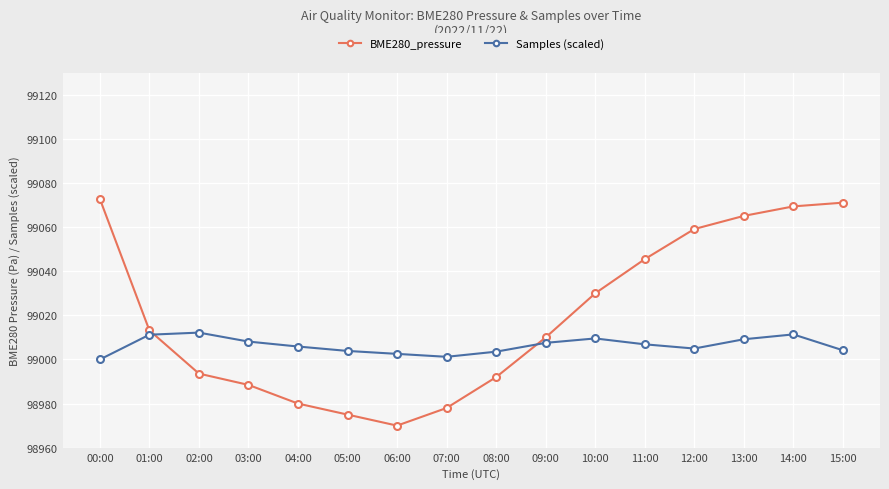

What is the total value across all series at 12:00?

198064.1